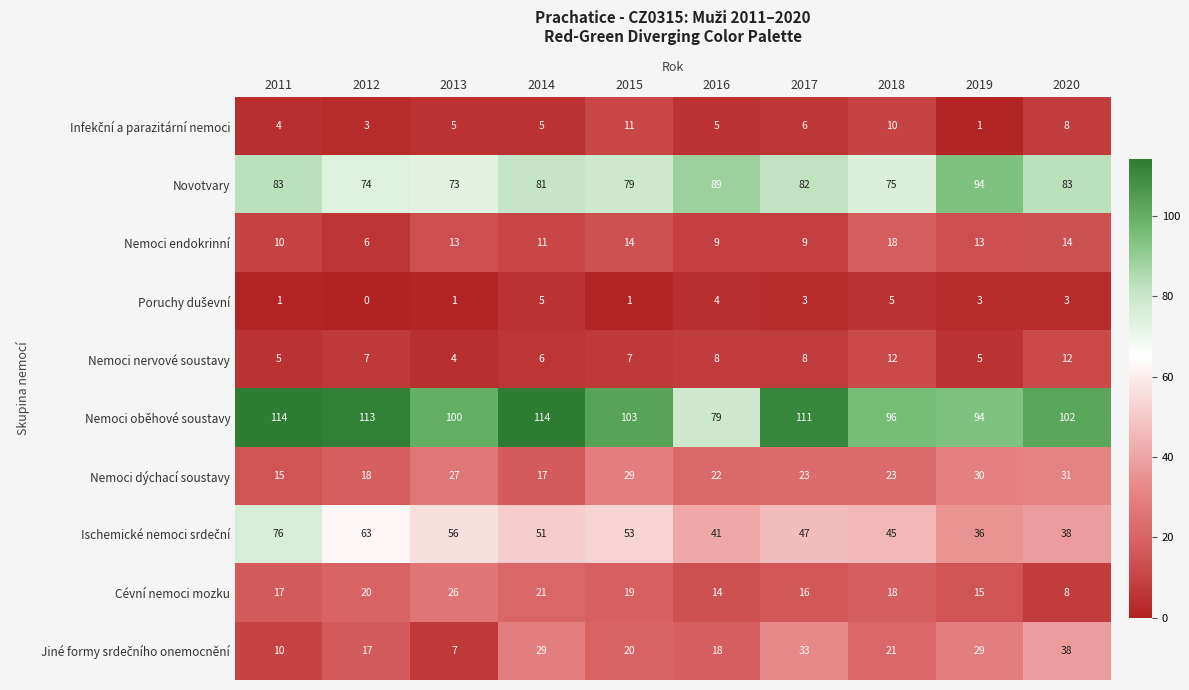

Which category has the lowest value across all series?

2012